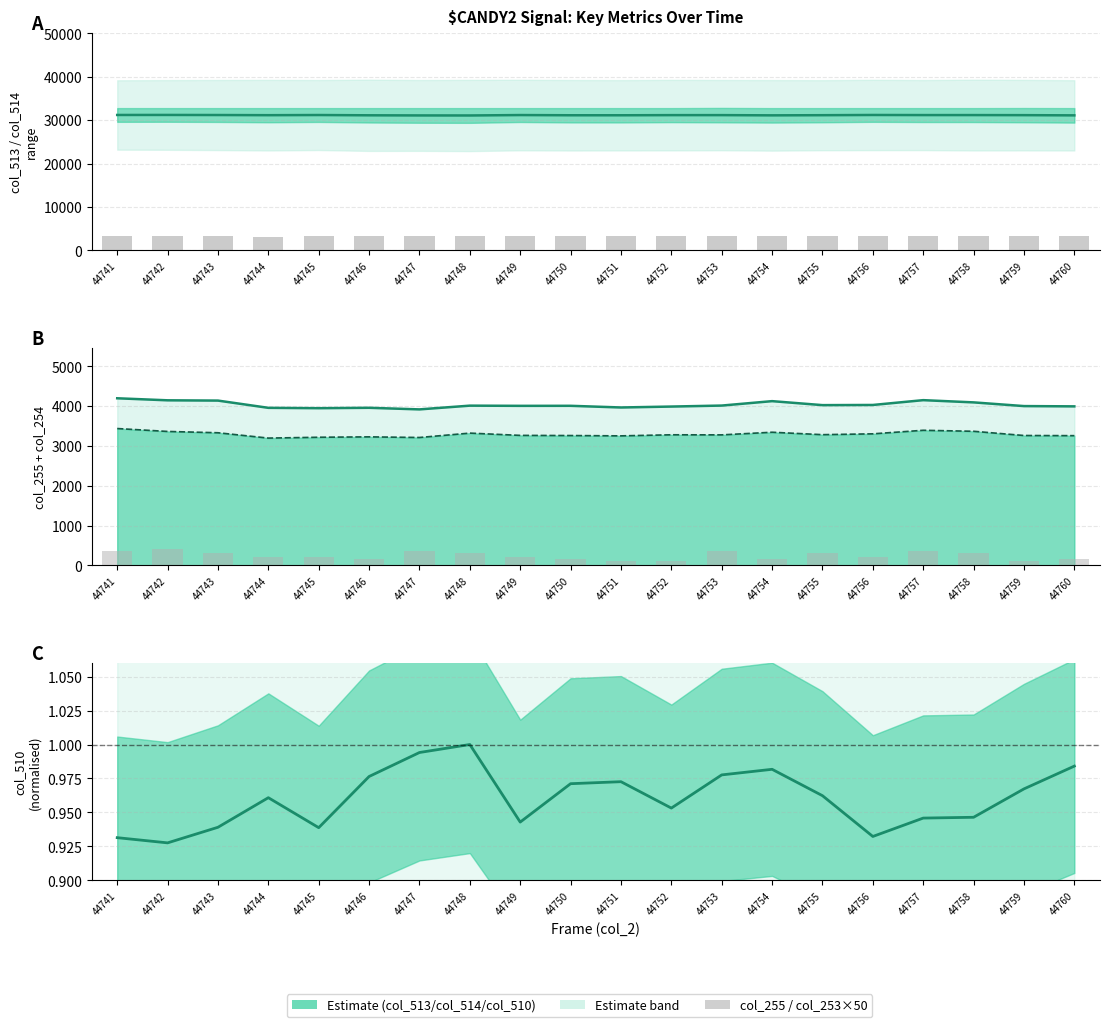

What is the value of the col_255 (counts) bar at the 15th from the left?

3282